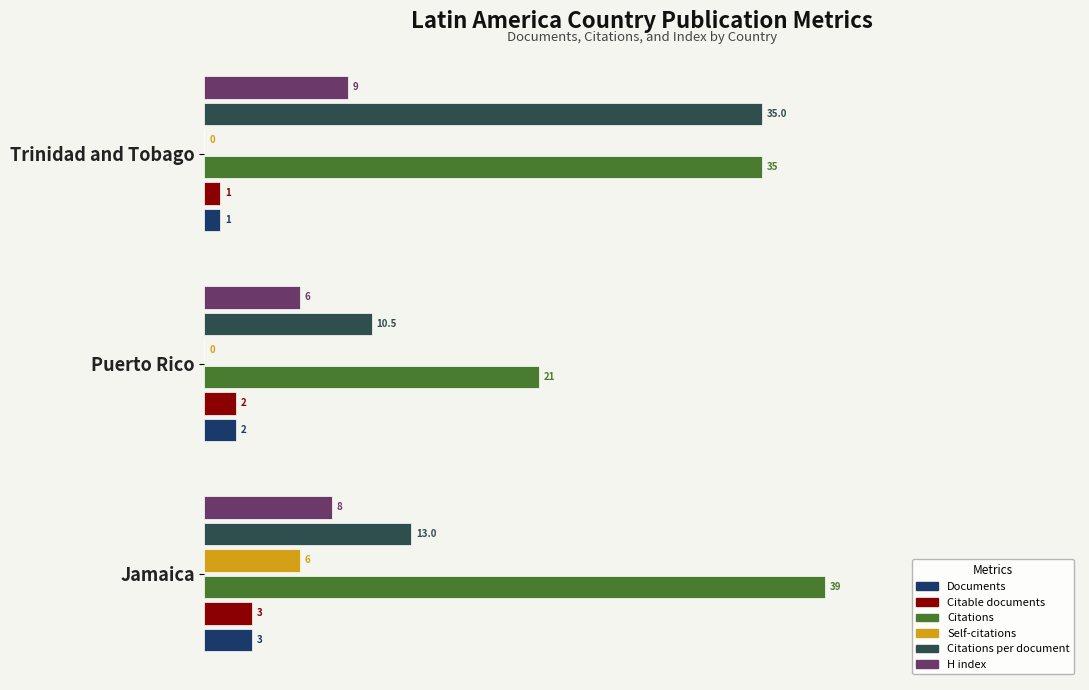

Is the value of Documents at Puerto Rico greater than the value of H index at Puerto Rico?

No